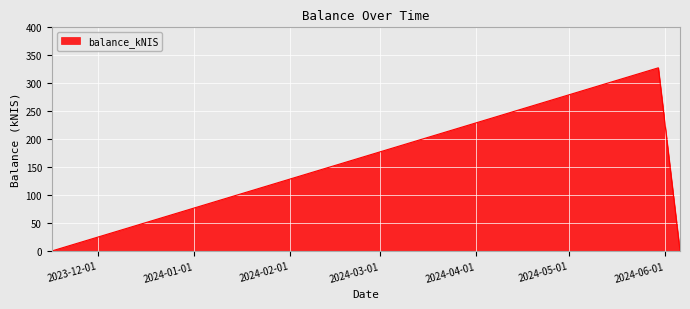

What is the greatest value displayed?

327.6